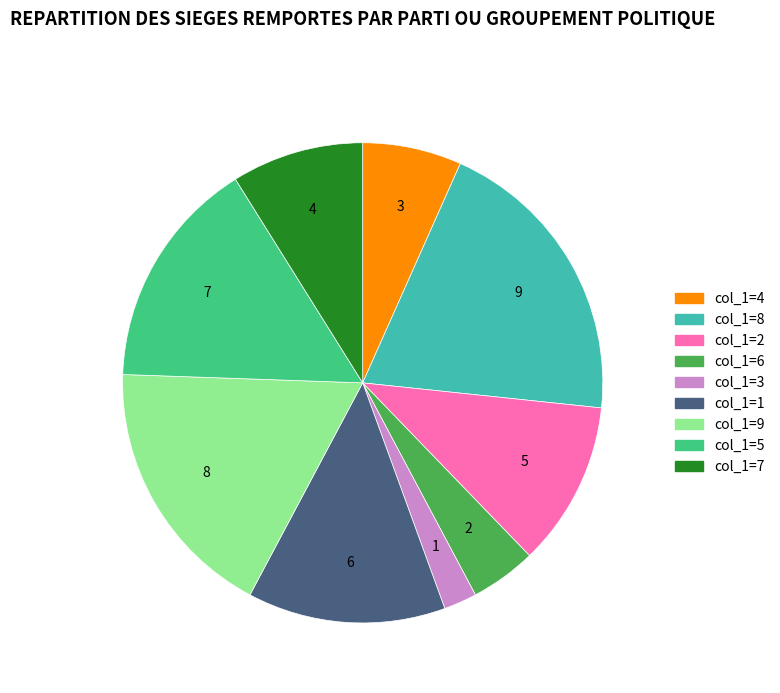

Is there any slice that represents more than half of the pie?

No